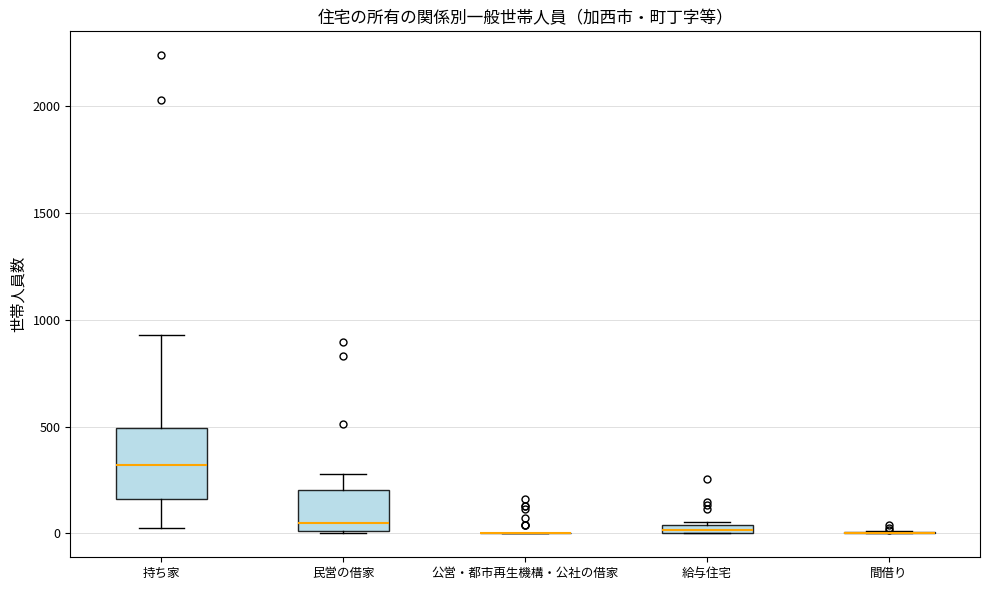

Which box is the tallest, from its lower edge to its upper edge?

持ち家